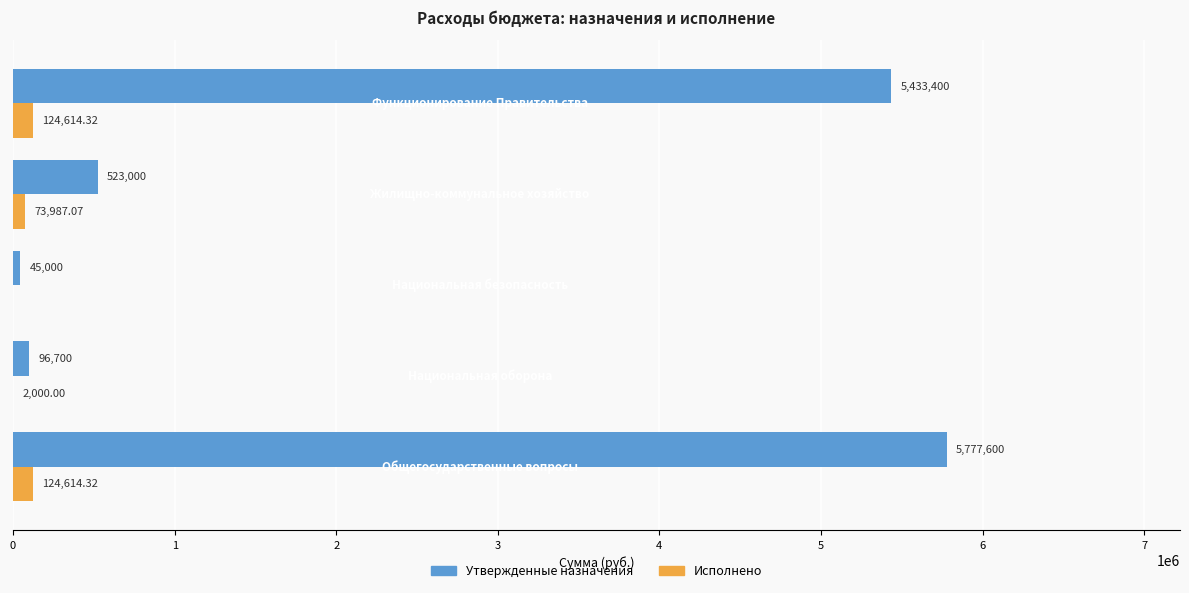

Which series has the largest total across all categories?

Утвержденные назначения